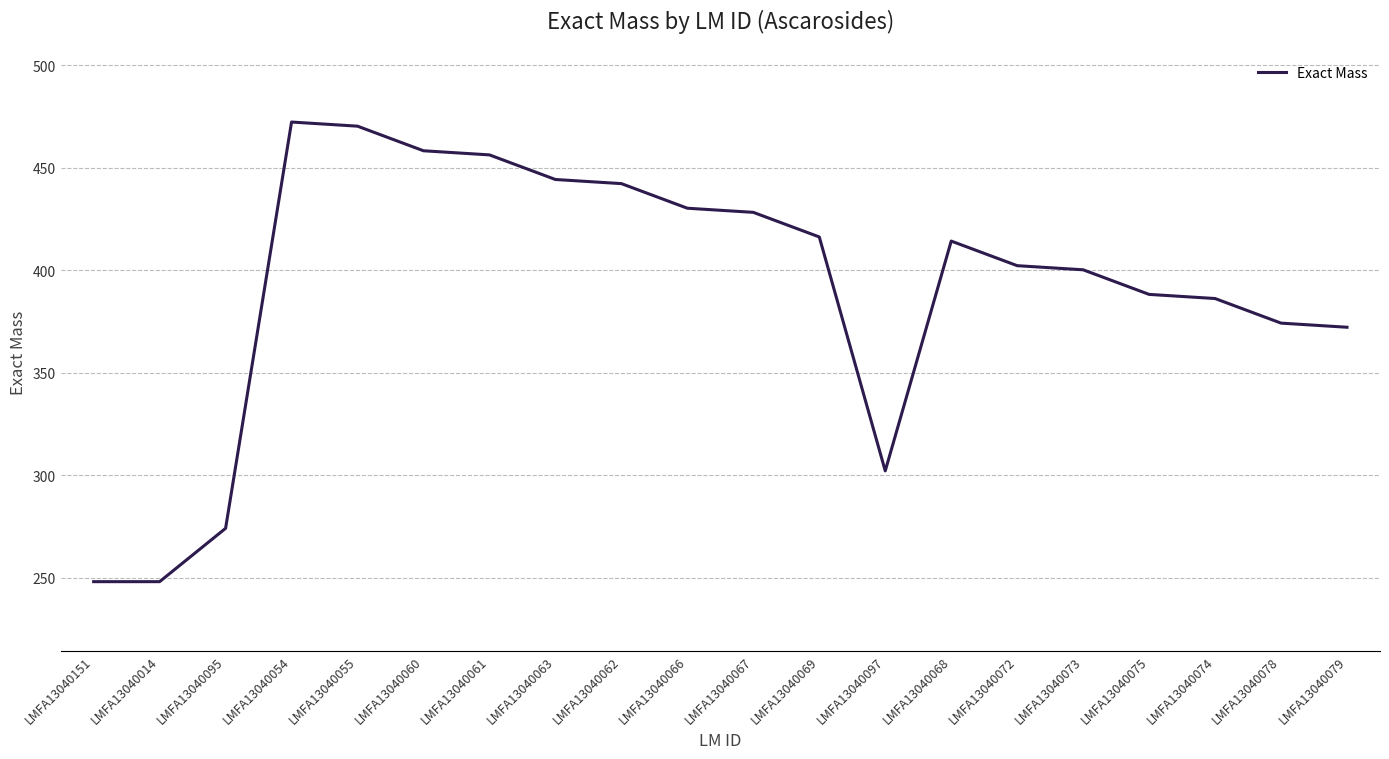

What is the average value?

391.5